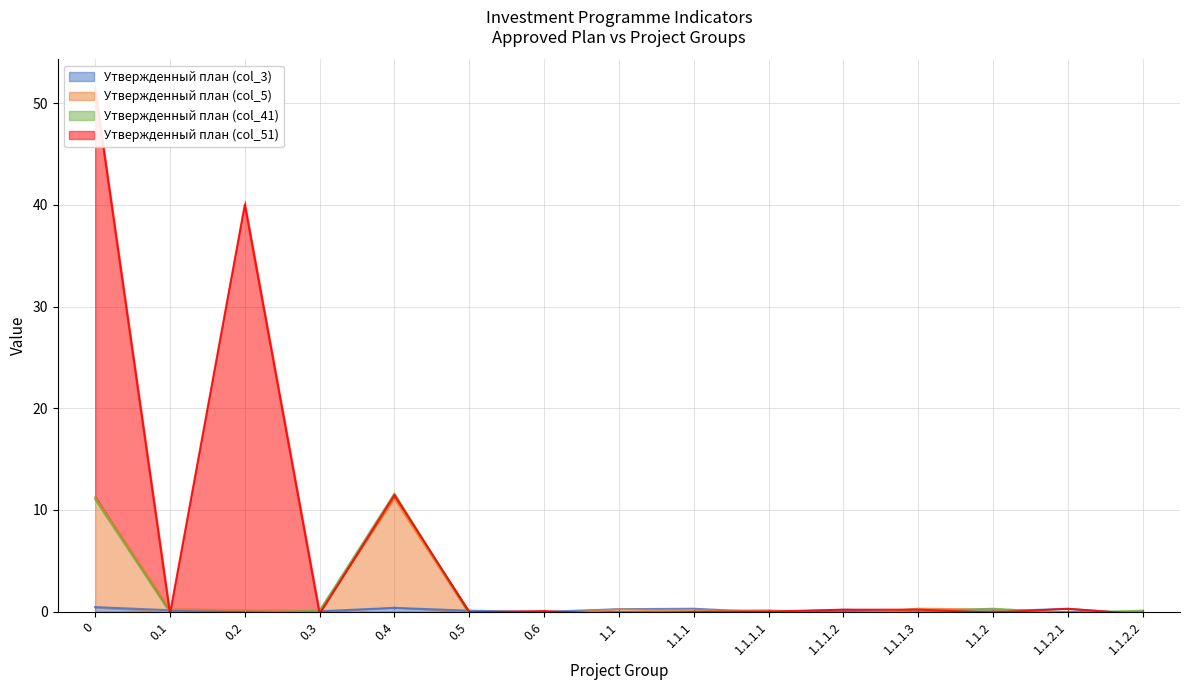

What is the difference between the Утвержденный план (col_5) values at 0.1 and 0.2?

0.1